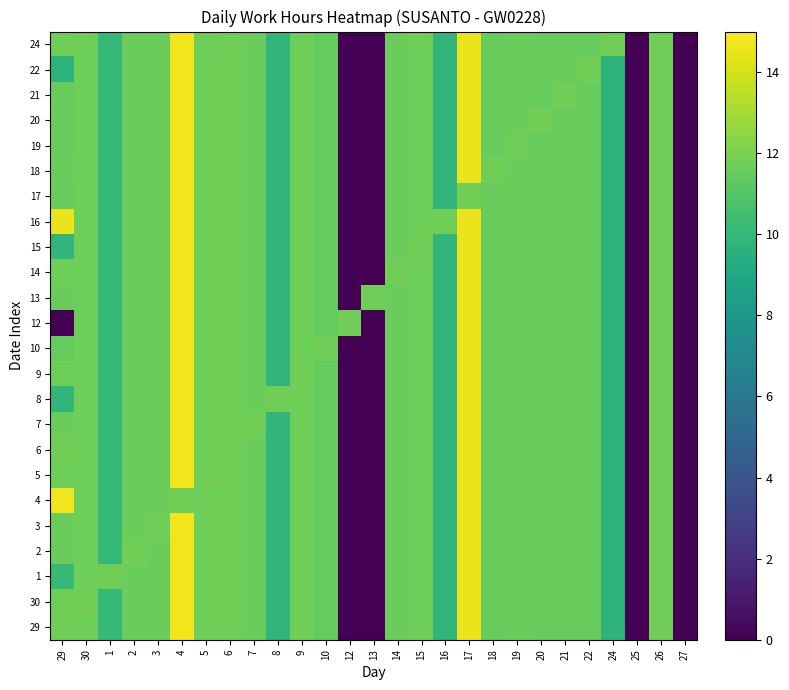

Reading left to right, transcribe all the data shown in this chart.

29: 29=11.7	30=11.7	1=10.0	2=11.6	3=11.6	4=14.7	5=11.7	6=11.7	7=11.6	8=9.9	9=11.7	10=11.4	12=0.0	13=0.0	14=11.6	15=11.7	16=9.9	17=14.6	18=11.5	19=11.6	20=11.5	21=11.5	22=11.5	24=9.7	25=0.0	26=11.7	27=0.0
30: 29=11.7	30=11.7	1=10.0	2=11.6	3=11.6	4=14.7	5=11.7	6=11.7	7=11.6	8=9.9	9=11.7	10=11.4	12=0.0	13=0.0	14=11.6	15=11.7	16=9.9	17=14.6	18=11.5	19=11.6	20=11.5	21=11.5	22=11.5	24=9.7	25=0.0	26=11.7	27=0.0
1: 29=10.0	30=11.7	1=11.7	2=11.6	3=11.6	4=14.7	5=11.7	6=11.7	7=11.6	8=9.9	9=11.7	10=11.4	12=0.0	13=0.0	14=11.6	15=11.7	16=9.9	17=14.6	18=11.5	19=11.6	20=11.5	21=11.5	22=11.5	24=9.7	25=0.0	26=11.7	27=0.0
2: 29=11.6	30=11.7	1=10.0	2=11.7	3=11.6	4=14.7	5=11.7	6=11.7	7=11.6	8=9.9	9=11.7	10=11.4	12=0.0	13=0.0	14=11.6	15=11.7	16=9.9	17=14.6	18=11.5	19=11.6	20=11.5	21=11.5	22=11.5	24=9.7	25=0.0	26=11.7	27=0.0
3: 29=11.6	30=11.7	1=10.0	2=11.6	3=11.7	4=14.7	5=11.7	6=11.7	7=11.6	8=9.9	9=11.7	10=11.4	12=0.0	13=0.0	14=11.6	15=11.7	16=9.9	17=14.6	18=11.5	19=11.6	20=11.5	21=11.5	22=11.5	24=9.7	25=0.0	26=11.7	27=0.0
4: 29=14.7	30=11.7	1=10.0	2=11.6	3=11.6	4=11.7	5=11.7	6=11.7	7=11.6	8=9.9	9=11.7	10=11.4	12=0.0	13=0.0	14=11.6	15=11.7	16=9.9	17=14.6	18=11.5	19=11.6	20=11.5	21=11.5	22=11.5	24=9.7	25=0.0	26=11.7	27=0.0
5: 29=11.7	30=11.7	1=10.0	2=11.6	3=11.6	4=14.7	5=11.7	6=11.7	7=11.6	8=9.9	9=11.7	10=11.4	12=0.0	13=0.0	14=11.6	15=11.7	16=9.9	17=14.6	18=11.5	19=11.6	20=11.5	21=11.5	22=11.5	24=9.7	25=0.0	26=11.7	27=0.0
6: 29=11.7	30=11.7	1=10.0	2=11.6	3=11.6	4=14.7	5=11.7	6=11.7	7=11.6	8=9.9	9=11.7	10=11.4	12=0.0	13=0.0	14=11.6	15=11.7	16=9.9	17=14.6	18=11.5	19=11.6	20=11.5	21=11.5	22=11.5	24=9.7	25=0.0	26=11.7	27=0.0
7: 29=11.6	30=11.7	1=10.0	2=11.6	3=11.6	4=14.7	5=11.7	6=11.7	7=11.7	8=9.9	9=11.7	10=11.4	12=0.0	13=0.0	14=11.6	15=11.7	16=9.9	17=14.6	18=11.5	19=11.6	20=11.5	21=11.5	22=11.5	24=9.7	25=0.0	26=11.7	27=0.0
8: 29=9.9	30=11.7	1=10.0	2=11.6	3=11.6	4=14.7	5=11.7	6=11.7	7=11.6	8=11.7	9=11.7	10=11.4	12=0.0	13=0.0	14=11.6	15=11.7	16=9.9	17=14.6	18=11.5	19=11.6	20=11.5	21=11.5	22=11.5	24=9.7	25=0.0	26=11.7	27=0.0
9: 29=11.7	30=11.7	1=10.0	2=11.6	3=11.6	4=14.7	5=11.7	6=11.7	7=11.6	8=9.9	9=11.7	10=11.4	12=0.0	13=0.0	14=11.6	15=11.7	16=9.9	17=14.6	18=11.5	19=11.6	20=11.5	21=11.5	22=11.5	24=9.7	25=0.0	26=11.7	27=0.0
10: 29=11.4	30=11.7	1=10.0	2=11.6	3=11.6	4=14.7	5=11.7	6=11.7	7=11.6	8=9.9	9=11.7	10=11.7	12=0.0	13=0.0	14=11.6	15=11.7	16=9.9	17=14.6	18=11.5	19=11.6	20=11.5	21=11.5	22=11.5	24=9.7	25=0.0	26=11.7	27=0.0
12: 29=0.0	30=11.7	1=10.0	2=11.6	3=11.6	4=14.7	5=11.7	6=11.7	7=11.6	8=9.9	9=11.7	10=11.4	12=11.7	13=0.0	14=11.6	15=11.7	16=9.9	17=14.6	18=11.5	19=11.6	20=11.5	21=11.5	22=11.5	24=9.7	25=0.0	26=11.7	27=0.0
13: 29=11.6	30=11.7	1=10.0	2=11.6	3=11.6	4=14.7	5=11.7	6=11.7	7=11.6	8=9.9	9=11.7	10=11.4	12=0.0	13=11.7	14=11.6	15=11.7	16=9.9	17=14.6	18=11.5	19=11.6	20=11.5	21=11.5	22=11.5	24=9.7	25=0.0	26=11.7	27=0.0
14: 29=11.7	30=11.7	1=10.0	2=11.6	3=11.6	4=14.7	5=11.7	6=11.7	7=11.6	8=9.9	9=11.7	10=11.4	12=0.0	13=0.0	14=11.7	15=11.7	16=9.9	17=14.6	18=11.5	19=11.6	20=11.5	21=11.5	22=11.5	24=9.7	25=0.0	26=11.7	27=0.0
15: 29=9.9	30=11.7	1=10.0	2=11.6	3=11.6	4=14.7	5=11.7	6=11.7	7=11.6	8=9.9	9=11.7	10=11.4	12=0.0	13=0.0	14=11.6	15=11.7	16=9.9	17=14.6	18=11.5	19=11.6	20=11.5	21=11.5	22=11.5	24=9.7	25=0.0	26=11.7	27=0.0
16: 29=14.6	30=11.7	1=10.0	2=11.6	3=11.6	4=14.7	5=11.7	6=11.7	7=11.6	8=9.9	9=11.7	10=11.4	12=0.0	13=0.0	14=11.6	15=11.7	16=11.7	17=14.6	18=11.5	19=11.6	20=11.5	21=11.5	22=11.5	24=9.7	25=0.0	26=11.7	27=0.0
17: 29=11.5	30=11.7	1=10.0	2=11.6	3=11.6	4=14.7	5=11.7	6=11.7	7=11.6	8=9.9	9=11.7	10=11.4	12=0.0	13=0.0	14=11.6	15=11.7	16=9.9	17=11.7	18=11.5	19=11.6	20=11.5	21=11.5	22=11.5	24=9.7	25=0.0	26=11.7	27=0.0
18: 29=11.6	30=11.7	1=10.0	2=11.6	3=11.6	4=14.7	5=11.7	6=11.7	7=11.6	8=9.9	9=11.7	10=11.4	12=0.0	13=0.0	14=11.6	15=11.7	16=9.9	17=14.6	18=11.7	19=11.6	20=11.5	21=11.5	22=11.5	24=9.7	25=0.0	26=11.7	27=0.0
19: 29=11.5	30=11.7	1=10.0	2=11.6	3=11.6	4=14.7	5=11.7	6=11.7	7=11.6	8=9.9	9=11.7	10=11.4	12=0.0	13=0.0	14=11.6	15=11.7	16=9.9	17=14.6	18=11.5	19=11.7	20=11.5	21=11.5	22=11.5	24=9.7	25=0.0	26=11.7	27=0.0
20: 29=11.5	30=11.7	1=10.0	2=11.6	3=11.6	4=14.7	5=11.7	6=11.7	7=11.6	8=9.9	9=11.7	10=11.4	12=0.0	13=0.0	14=11.6	15=11.7	16=9.9	17=14.6	18=11.5	19=11.6	20=11.7	21=11.5	22=11.5	24=9.7	25=0.0	26=11.7	27=0.0
21: 29=11.5	30=11.7	1=10.0	2=11.6	3=11.6	4=14.7	5=11.7	6=11.7	7=11.6	8=9.9	9=11.7	10=11.4	12=0.0	13=0.0	14=11.6	15=11.7	16=9.9	17=14.6	18=11.5	19=11.6	20=11.5	21=11.7	22=11.5	24=9.7	25=0.0	26=11.7	27=0.0
22: 29=9.7	30=11.7	1=10.0	2=11.6	3=11.6	4=14.7	5=11.7	6=11.7	7=11.6	8=9.9	9=11.7	10=11.4	12=0.0	13=0.0	14=11.6	15=11.7	16=9.9	17=14.6	18=11.5	19=11.6	20=11.5	21=11.5	22=11.7	24=9.7	25=0.0	26=11.7	27=0.0
24: 29=11.7	30=11.7	1=10.0	2=11.6	3=11.6	4=14.7	5=11.7	6=11.7	7=11.6	8=9.9	9=11.7	10=11.4	12=0.0	13=0.0	14=11.6	15=11.7	16=9.9	17=14.6	18=11.5	19=11.6	20=11.5	21=11.5	22=11.5	24=11.7	25=0.0	26=11.7	27=0.0